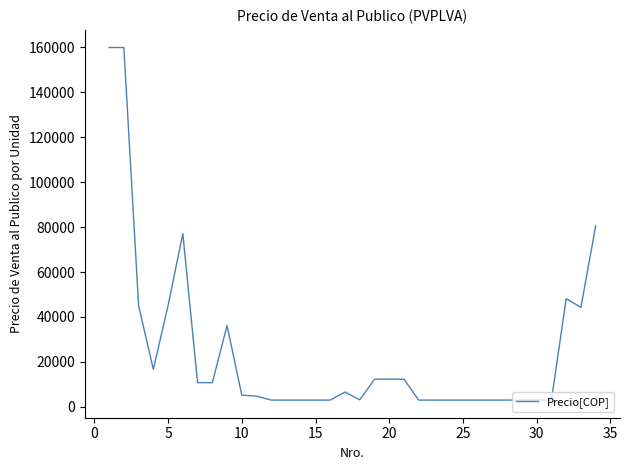

What is the maximum value shown in the chart?

159933